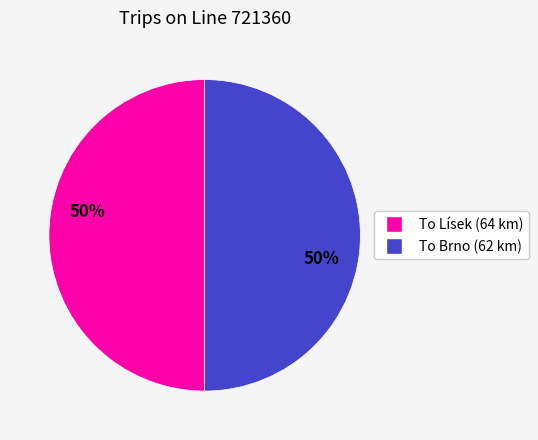

To the nearest percent, what is the average slice percentage?

50%